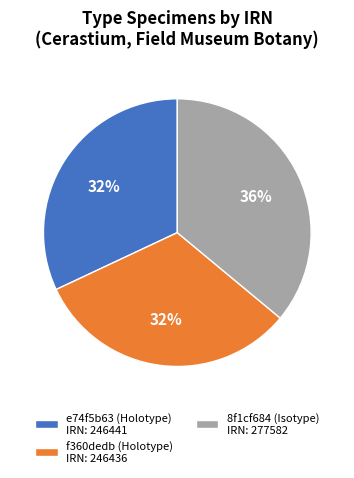

Does 8f1cf684 (Isotype) account for over 50% of the chart?

No